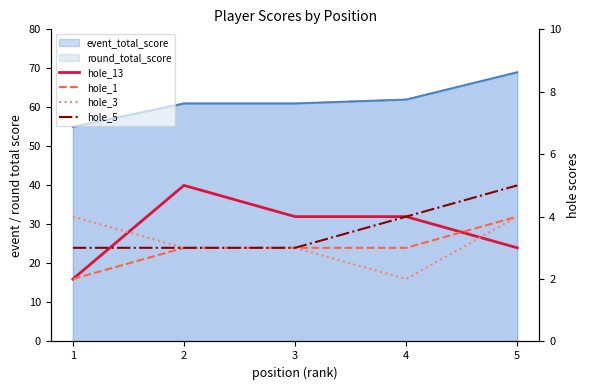

Rank the categories by hole_3 value from highest to lowest.

1, 5, 2, 3, 4